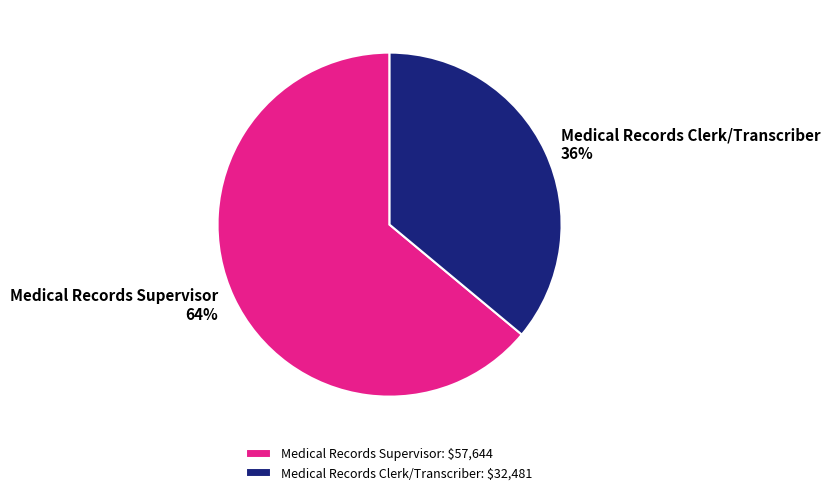

What is the smallest slice in the pie chart?

Medical Records Clerk/Transcriber